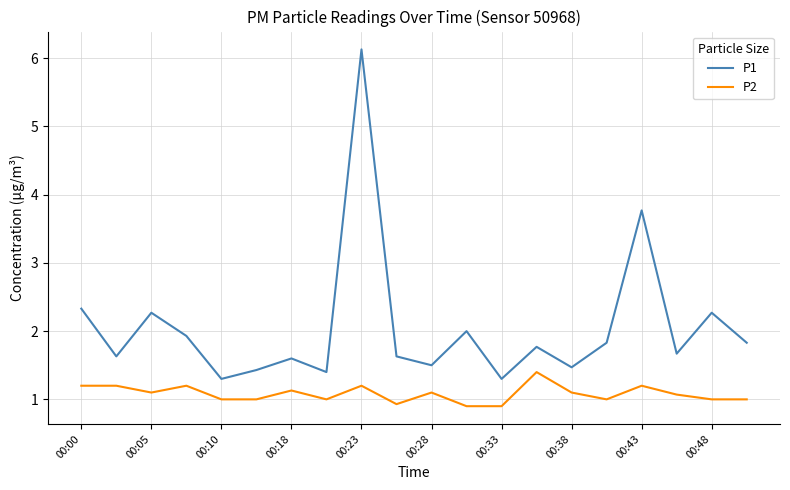

What is the difference between the maximum and minimum values in the P2 series?

0.5